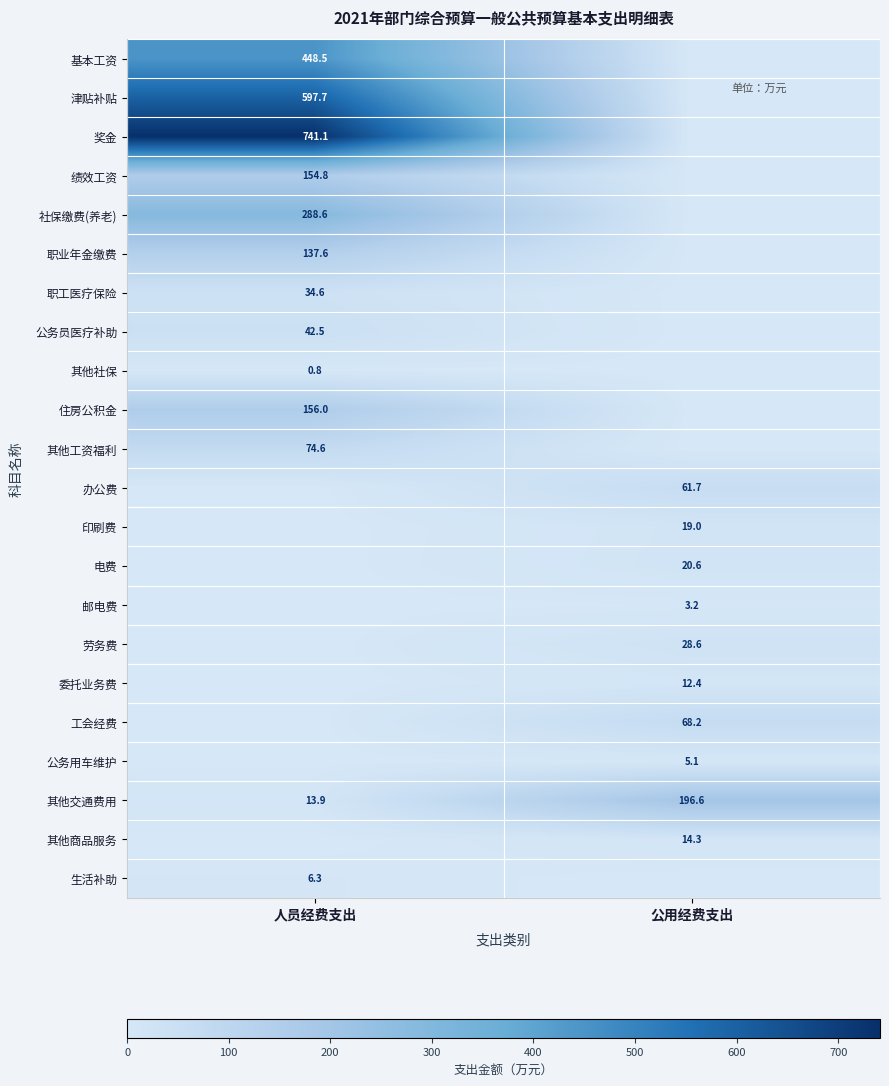

Is the value of 其他交通费用 at 人员经费支出 greater than the value of 社保缴费(养老) at 人员经费支出?

No